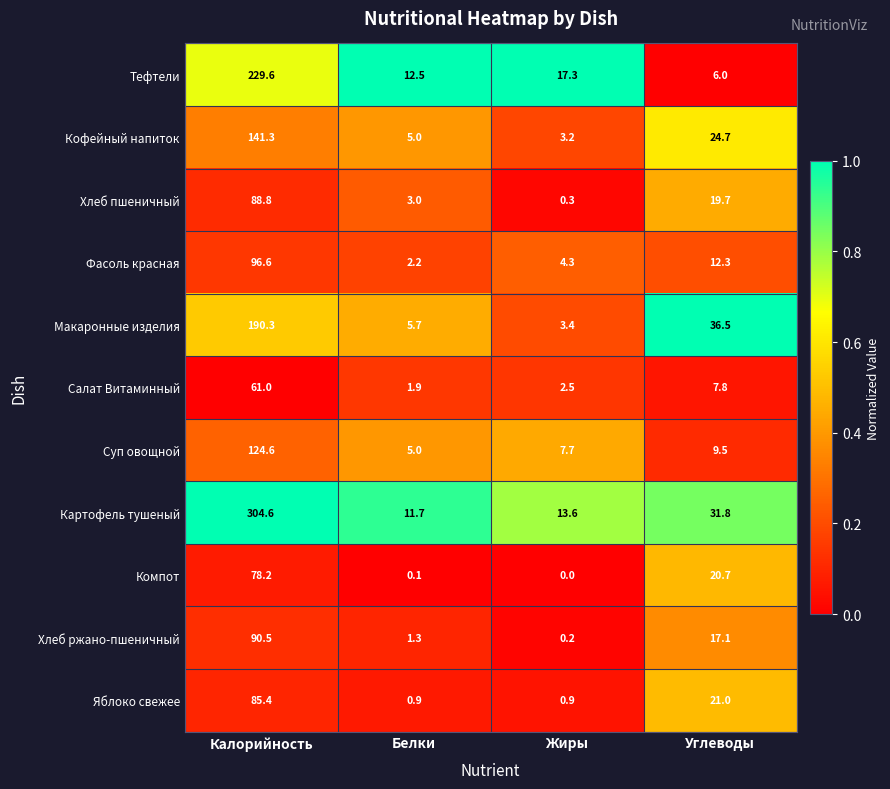

Count the number of data series in this chart.

11